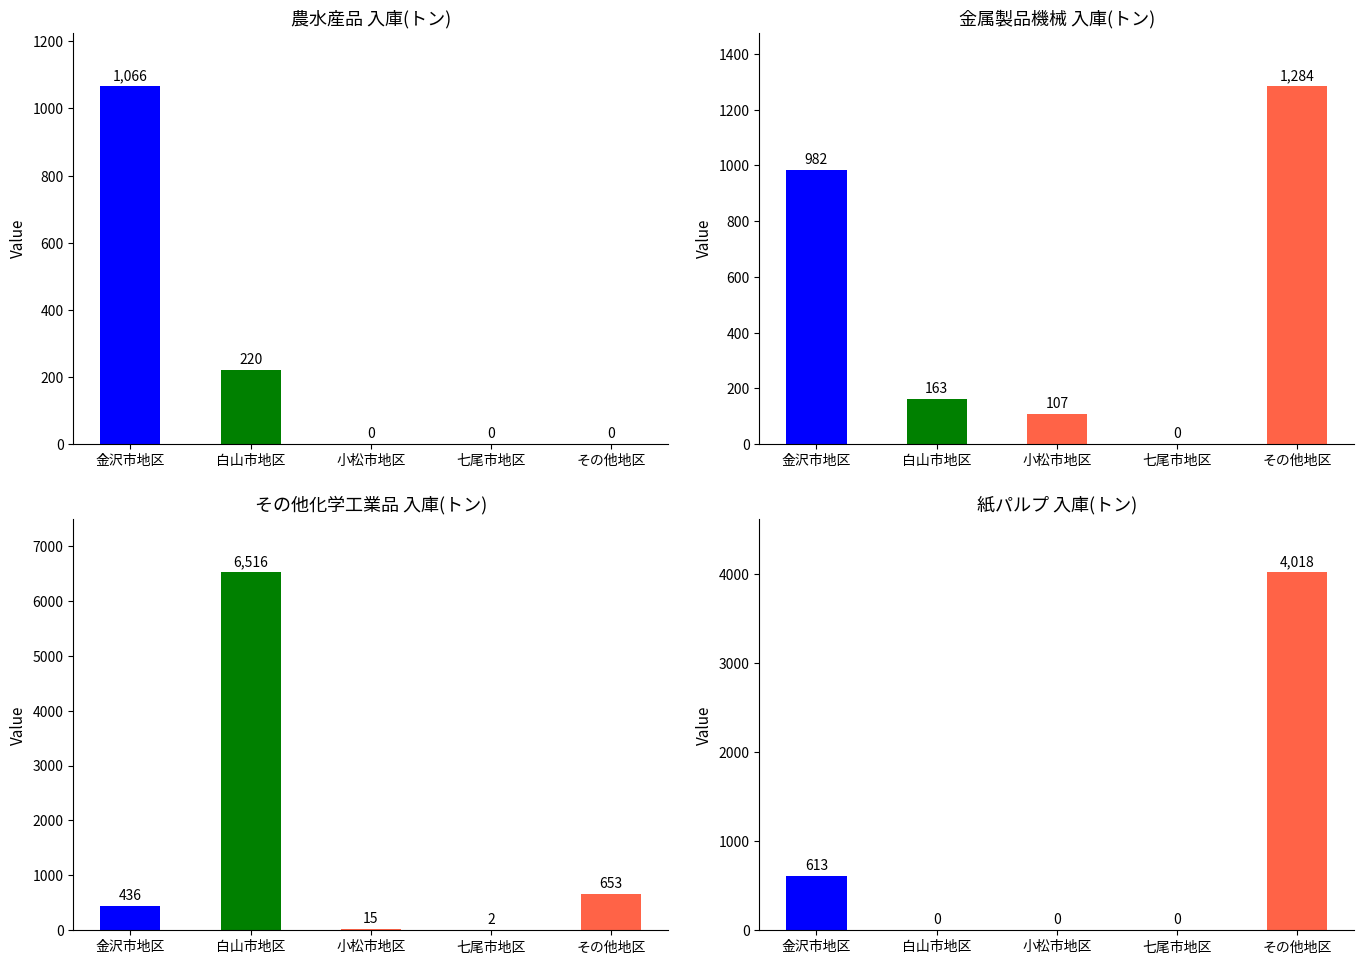

At which category is the sum across all series the highest?

白山市地区